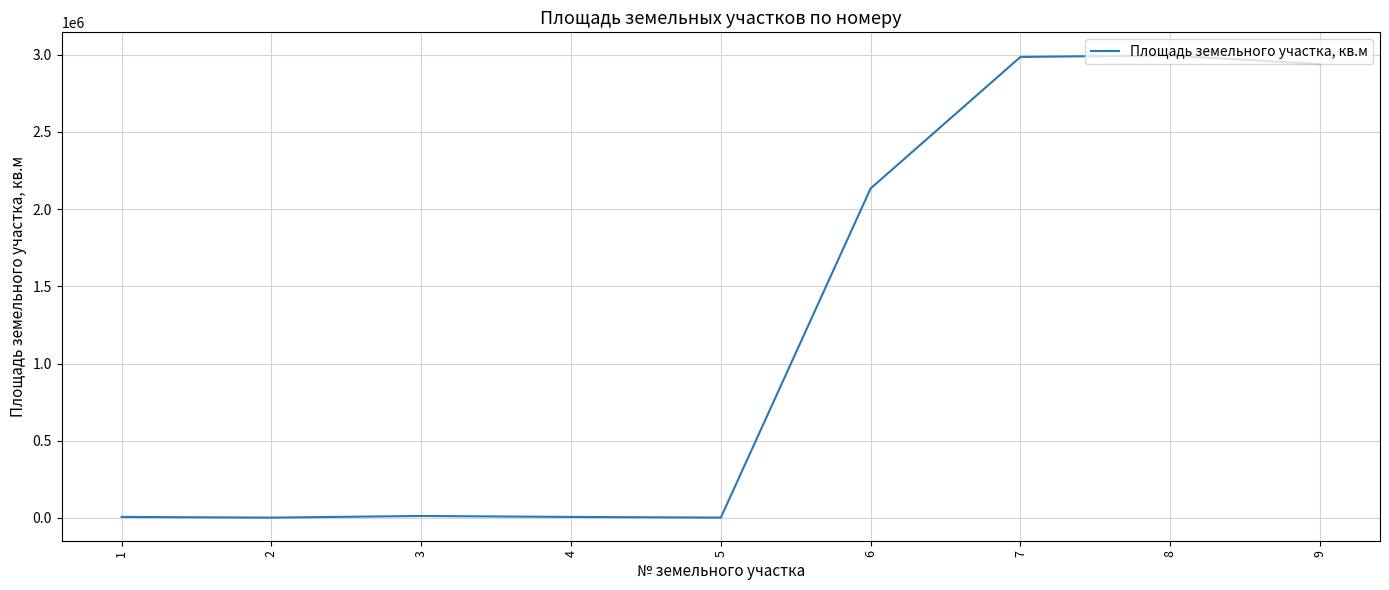

What is the difference between the maximum and minimum values?

2993185